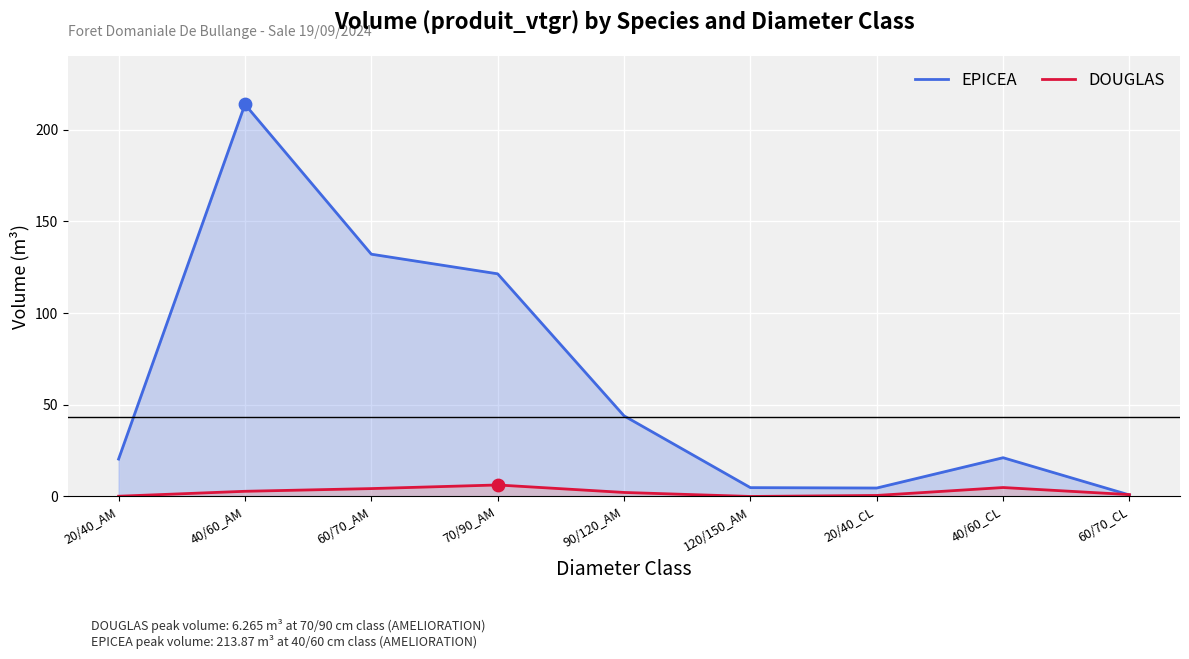

At how many categories does at least one series exceed 194?

1